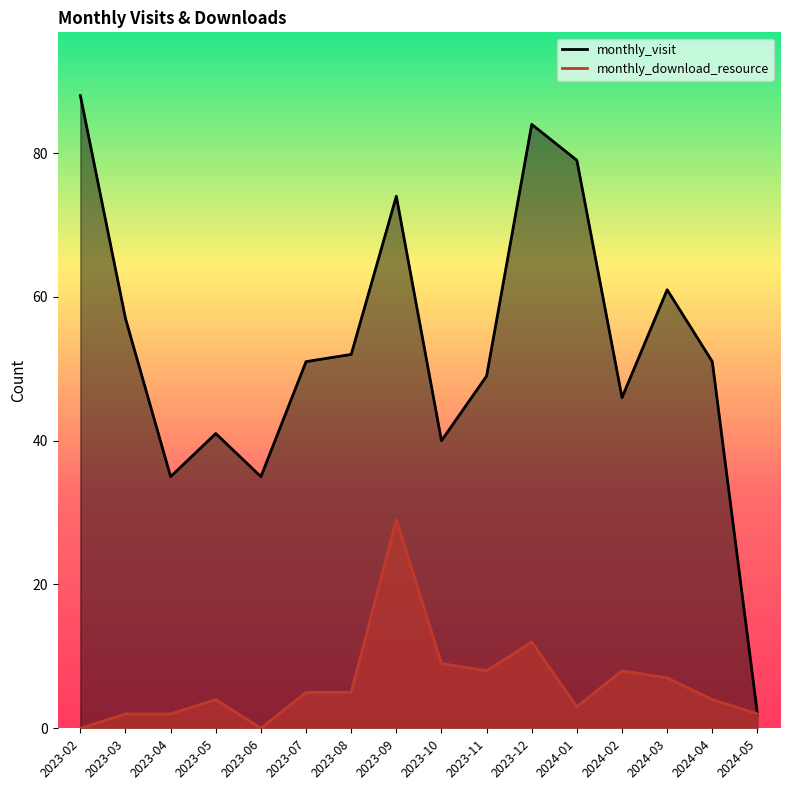

What are all the series names shown in the legend?

monthly_visit, monthly_download_resource